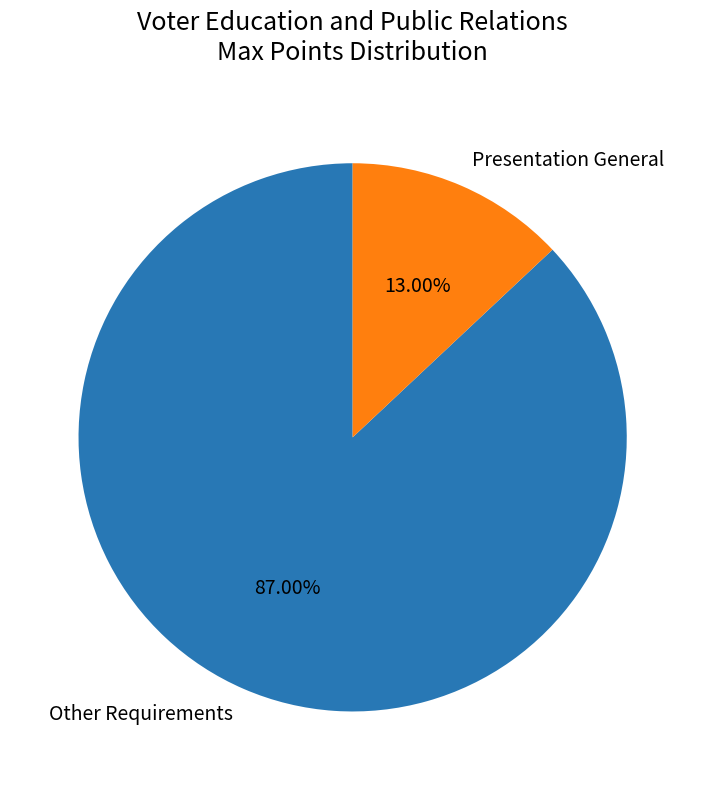

What is the ratio of the value at Other Requirements to the value at Presentation General?

6.7